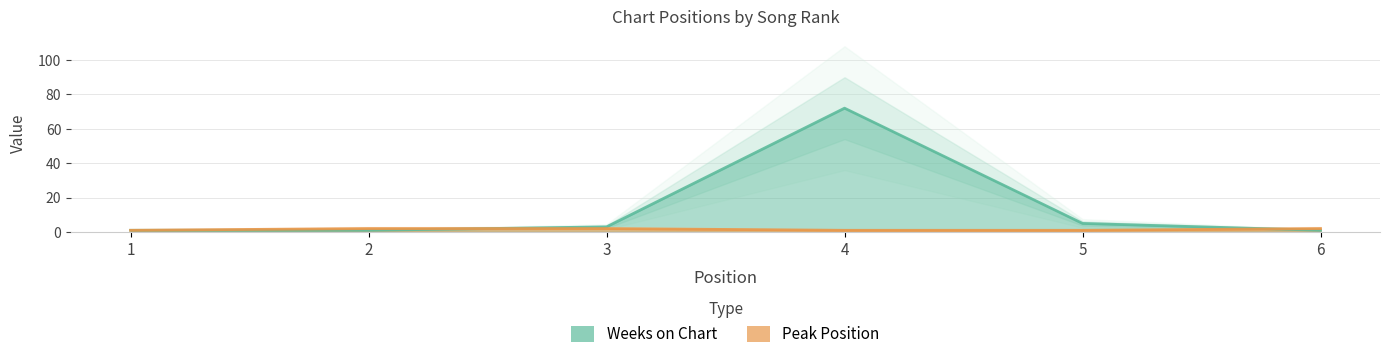

What is the sum of all Weeks on Chart values?

83